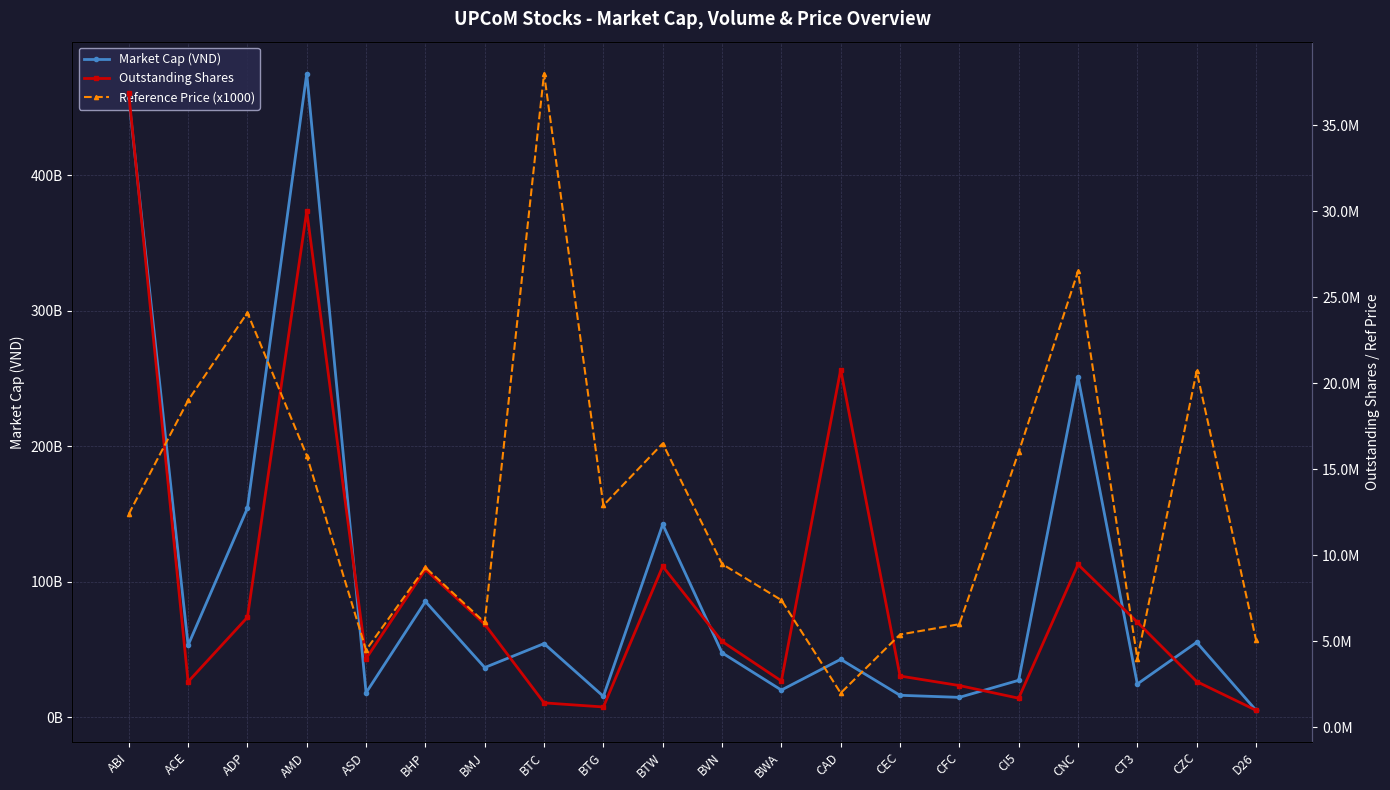

How many categories are shown in the chart?

20